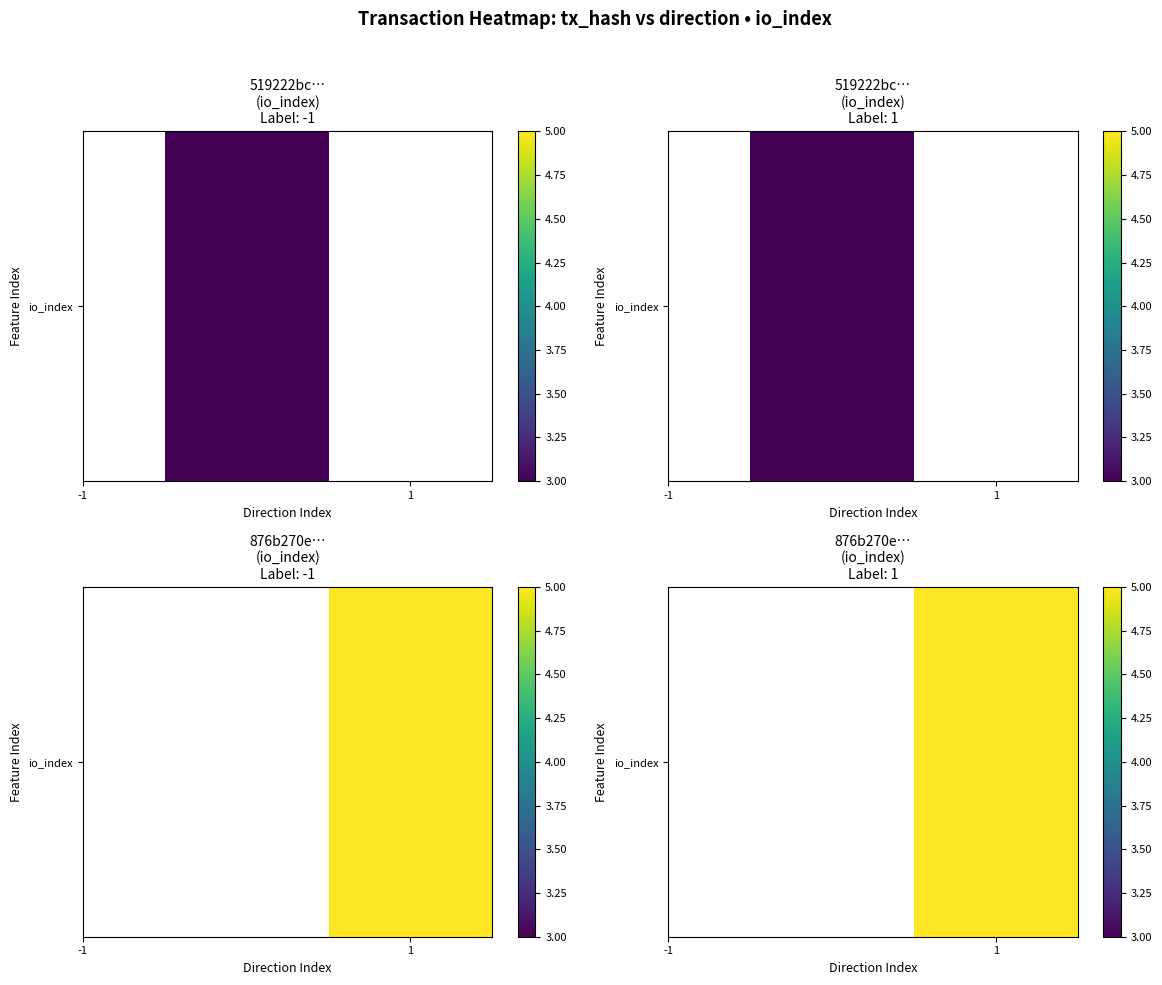

The value at 1 is 7.8. True or false?

False